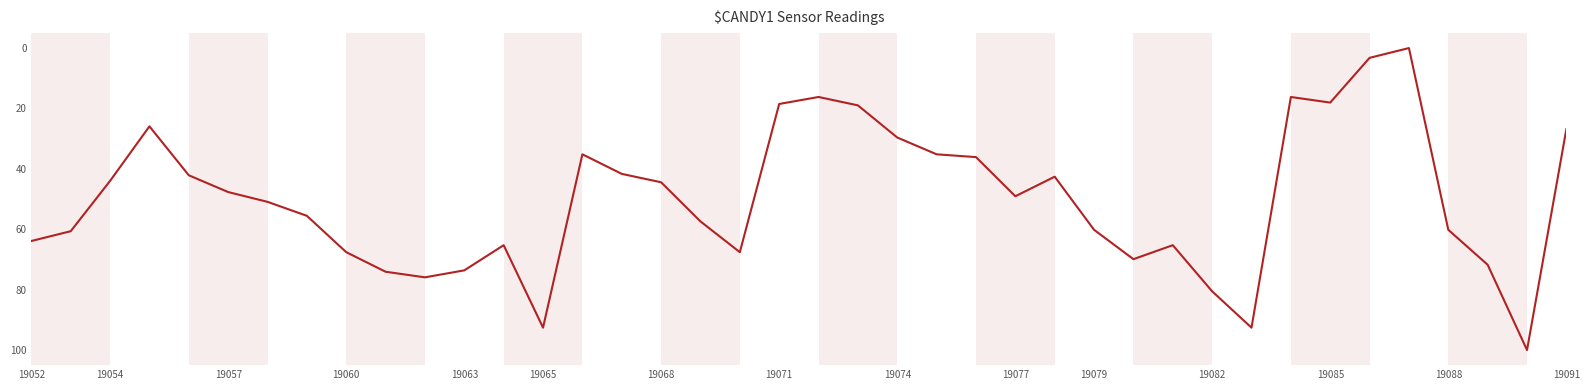

Does the chart have visible grid lines?

No